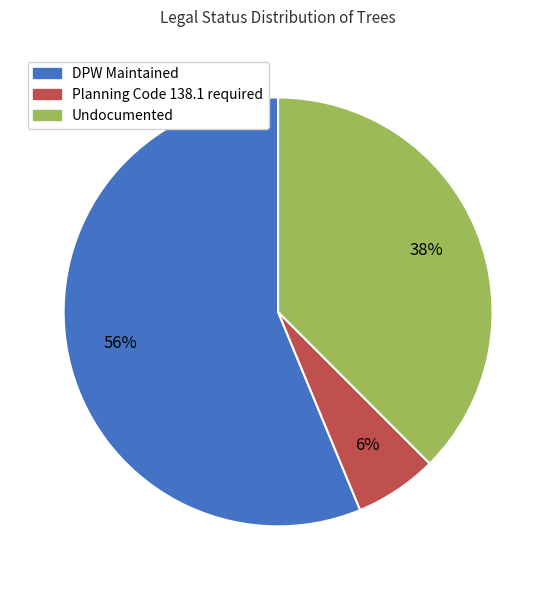

To the nearest percent, what percentage of the pie is Planning Code 138.1 required?

6%